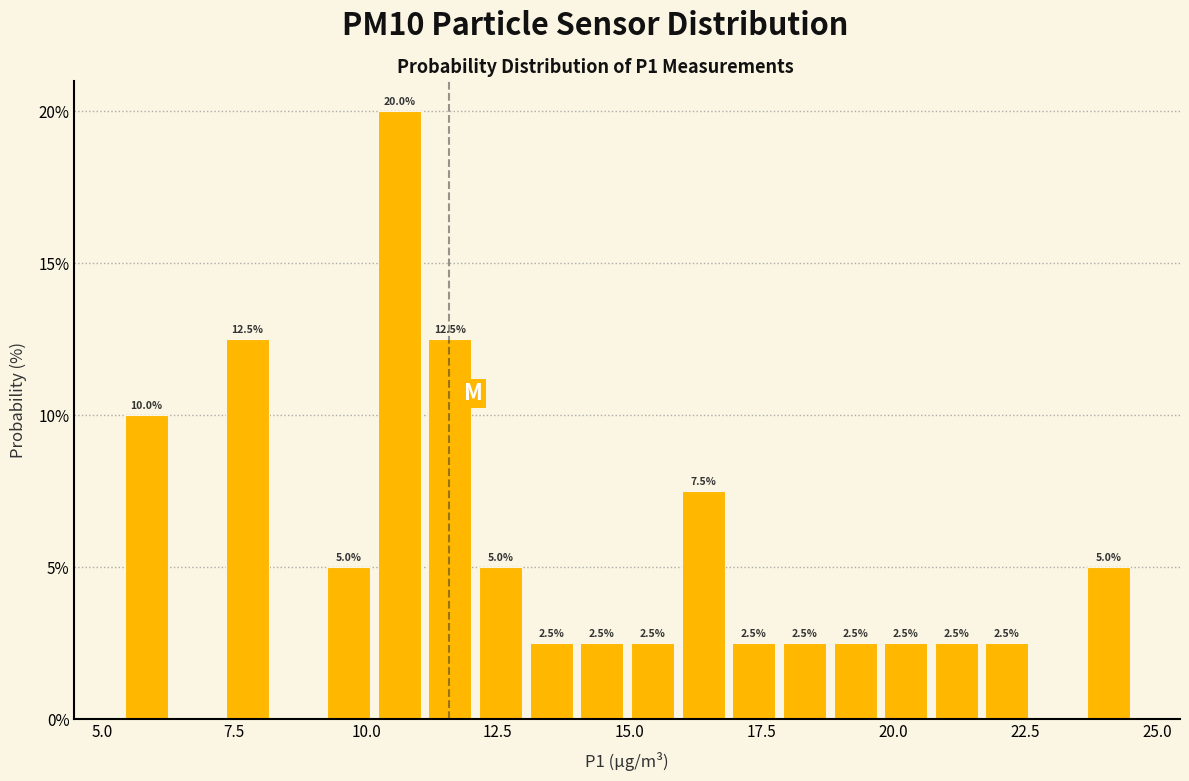

Read against the x-axis, roughly where is the centre of the tallest bar?

10.5